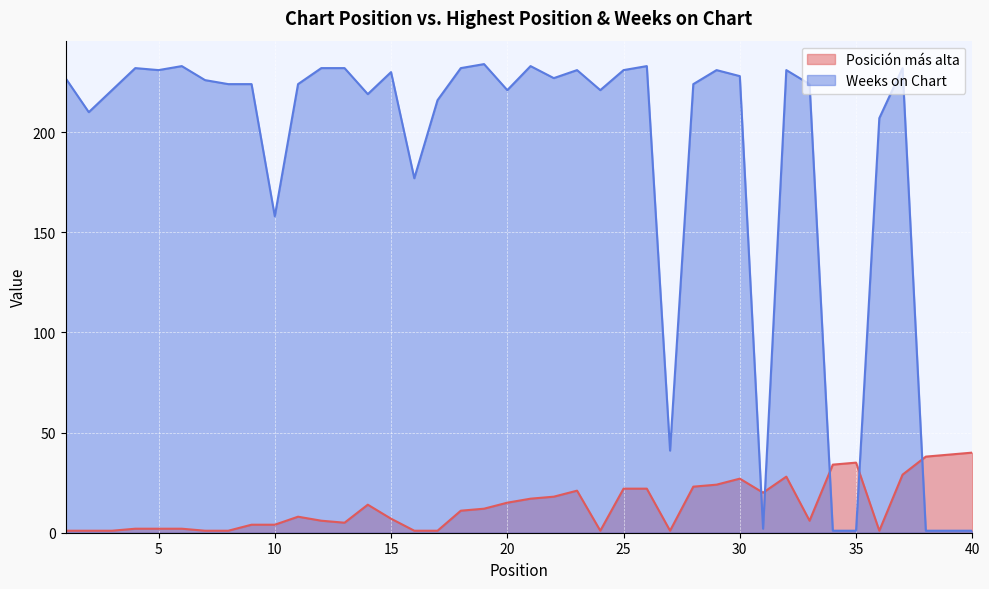

Which series ends up on top after the final intersection of Weeks on Chart and Posición más alta?

Posición más alta